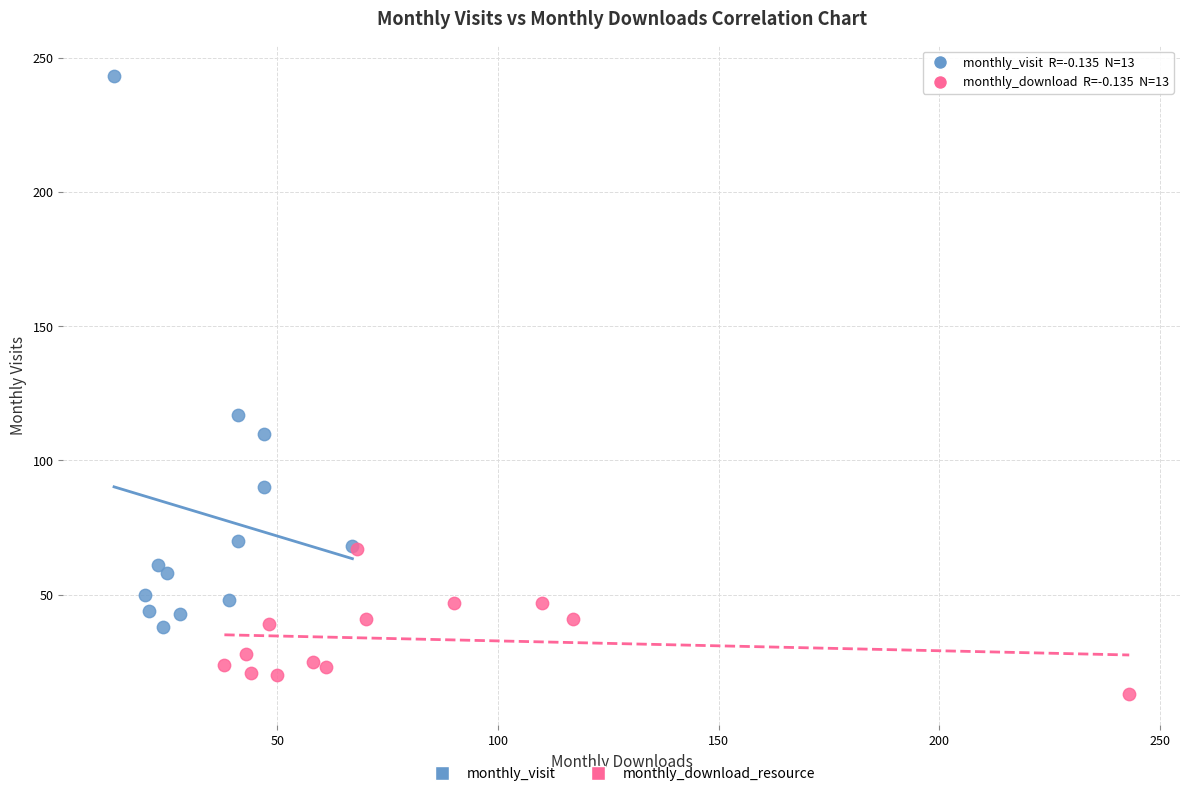

Which series has the widest spread of Y values?

monthly_visit